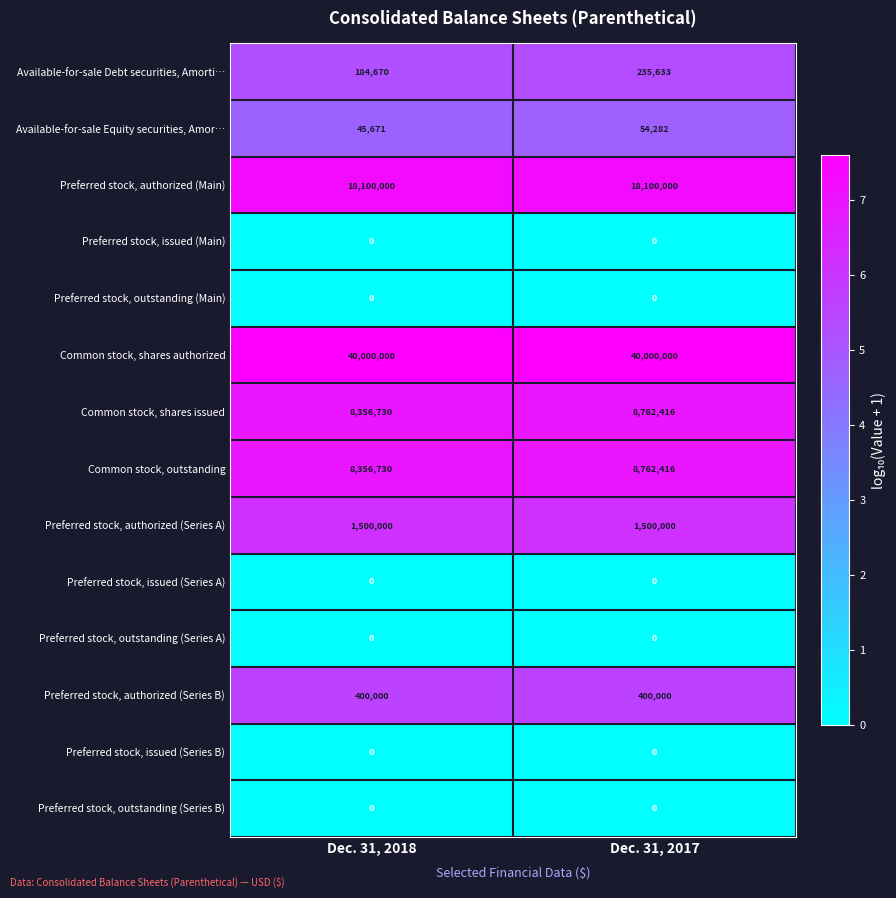

Where is Available-for-sale Debt securities, Amorti… nearest to the value 210151?

Dec. 31, 2018